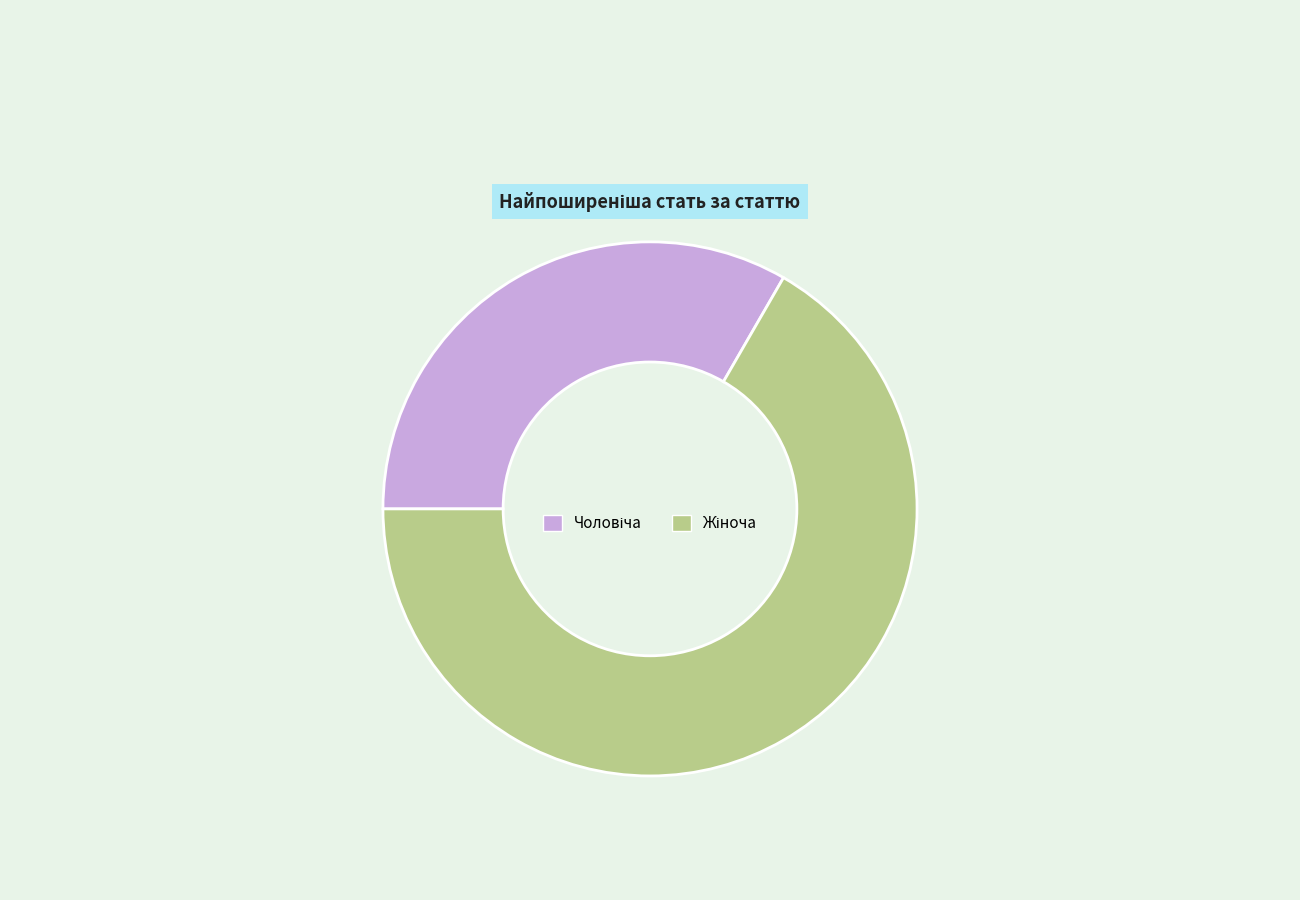

Is there a majority slice in this chart?

Yes